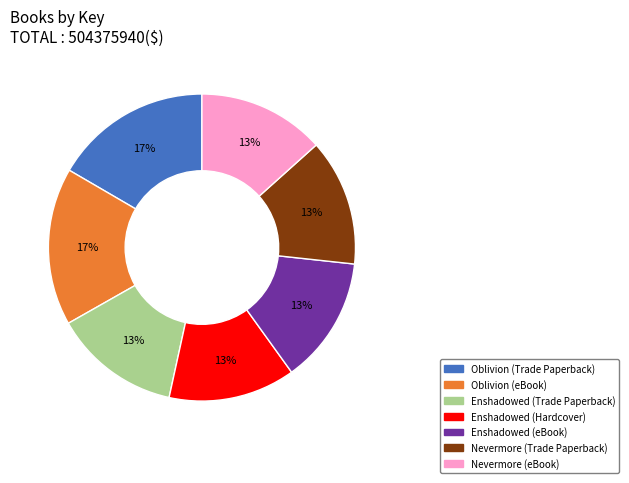

Is it true that Oblivion (eBook) is 17% of the pie?

True